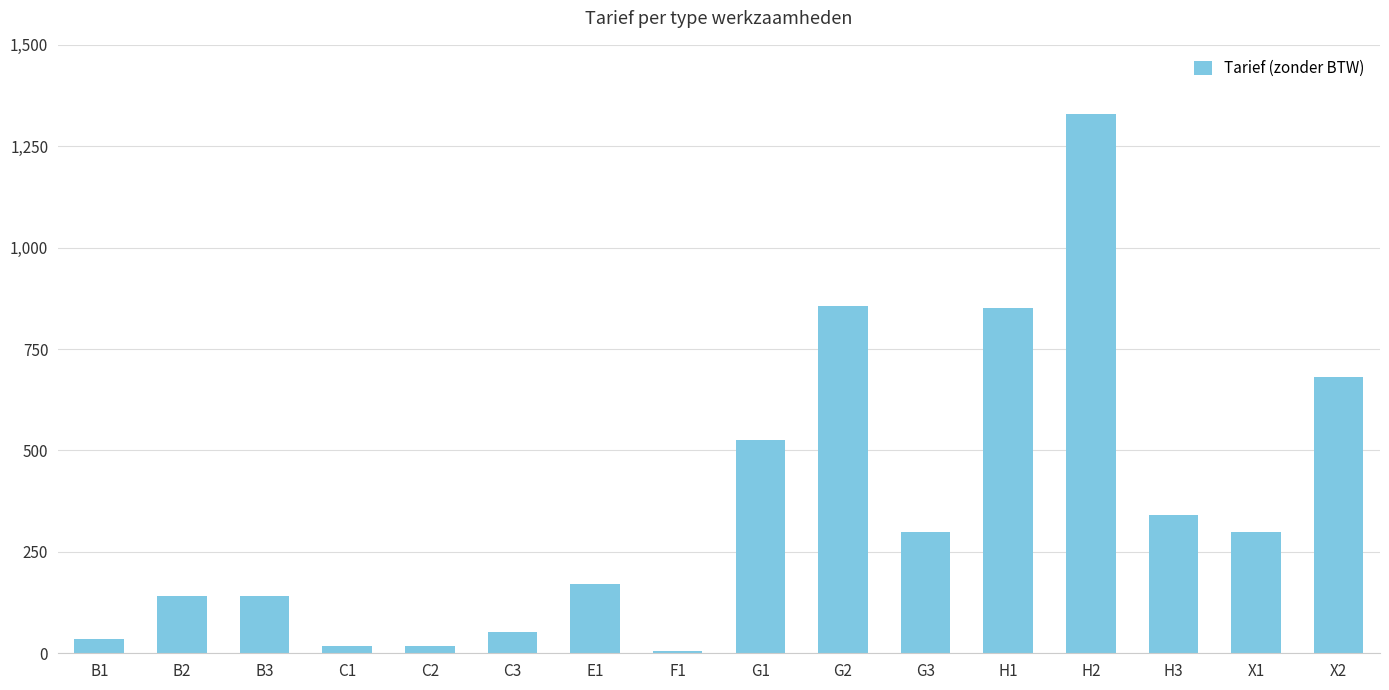

Which category has the highest value across all series?

H2